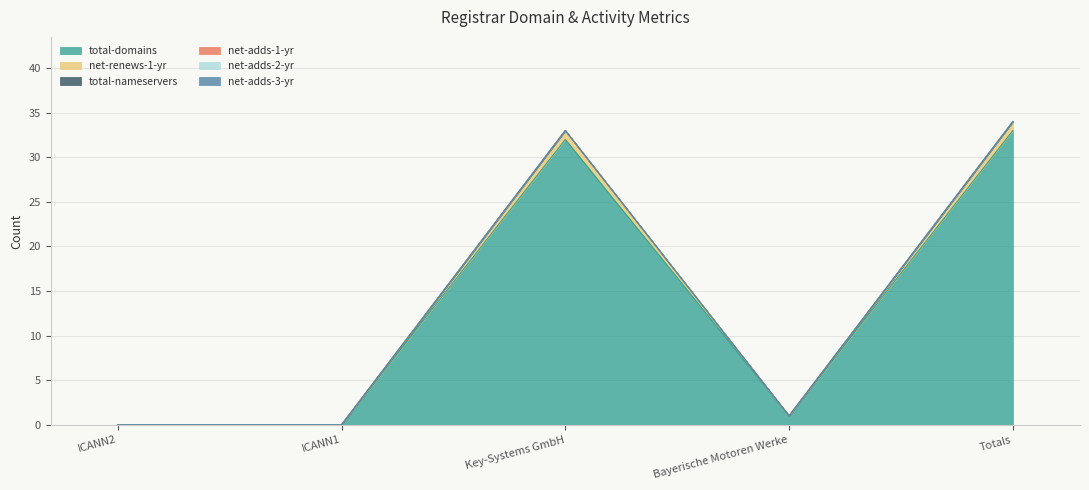

True or false: total-domains and net-renews-1-yr intersect in this chart.

False